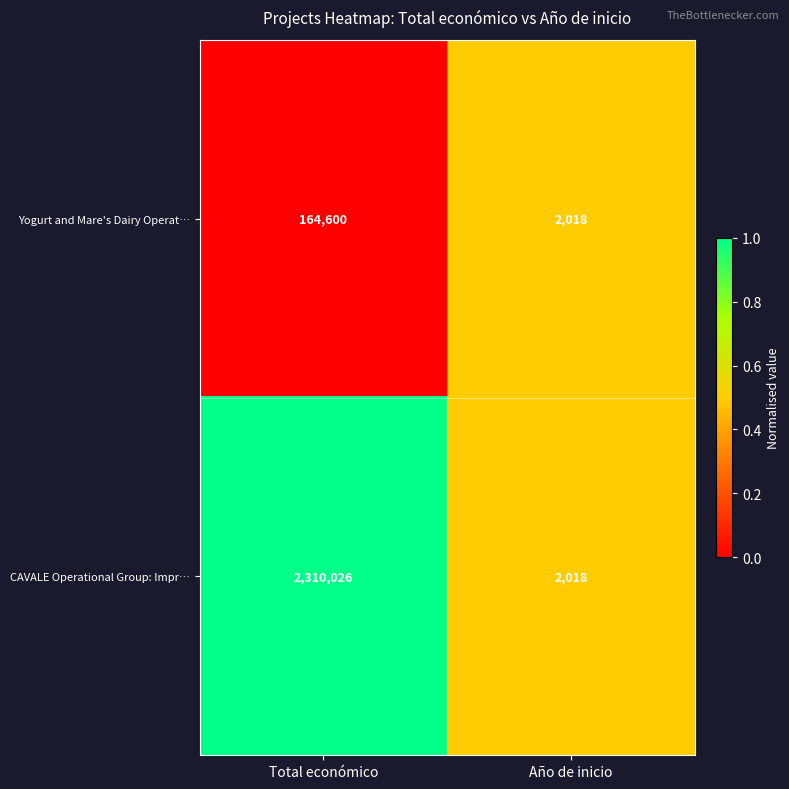

List the series in order of their overall mean, lowest first.

Yogurt and Mare's Dairy Operat…, CAVALE Operational Group: Impr…